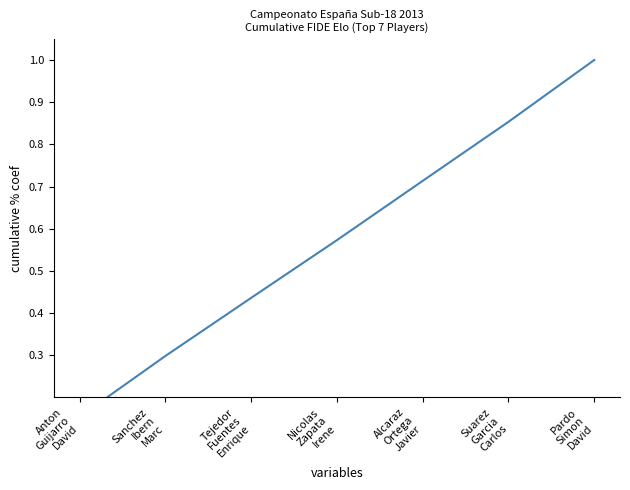

What is the value of the 6th point from the left?

0.9